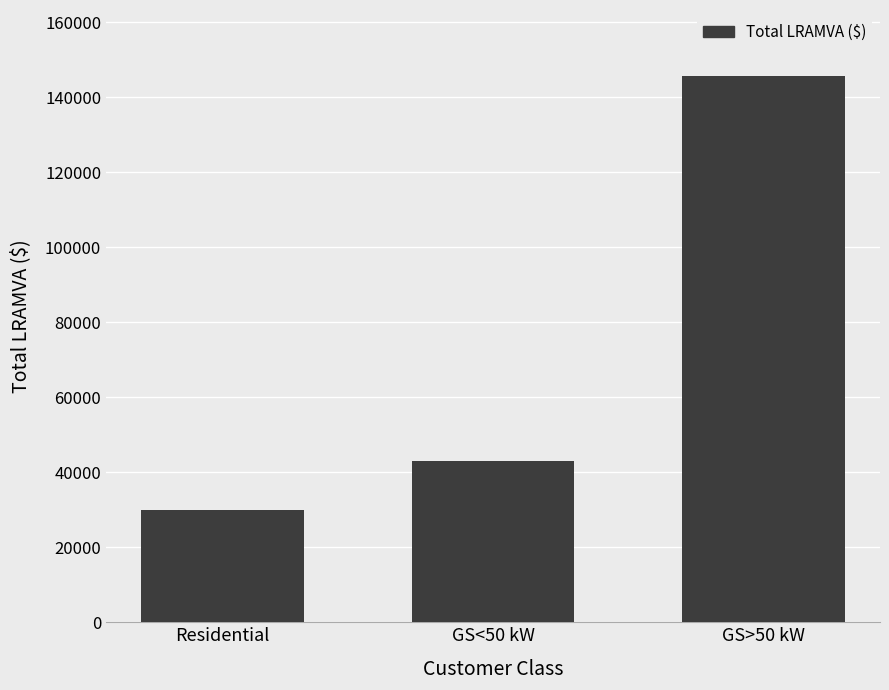

What value does the data have at Residential?

29836.5